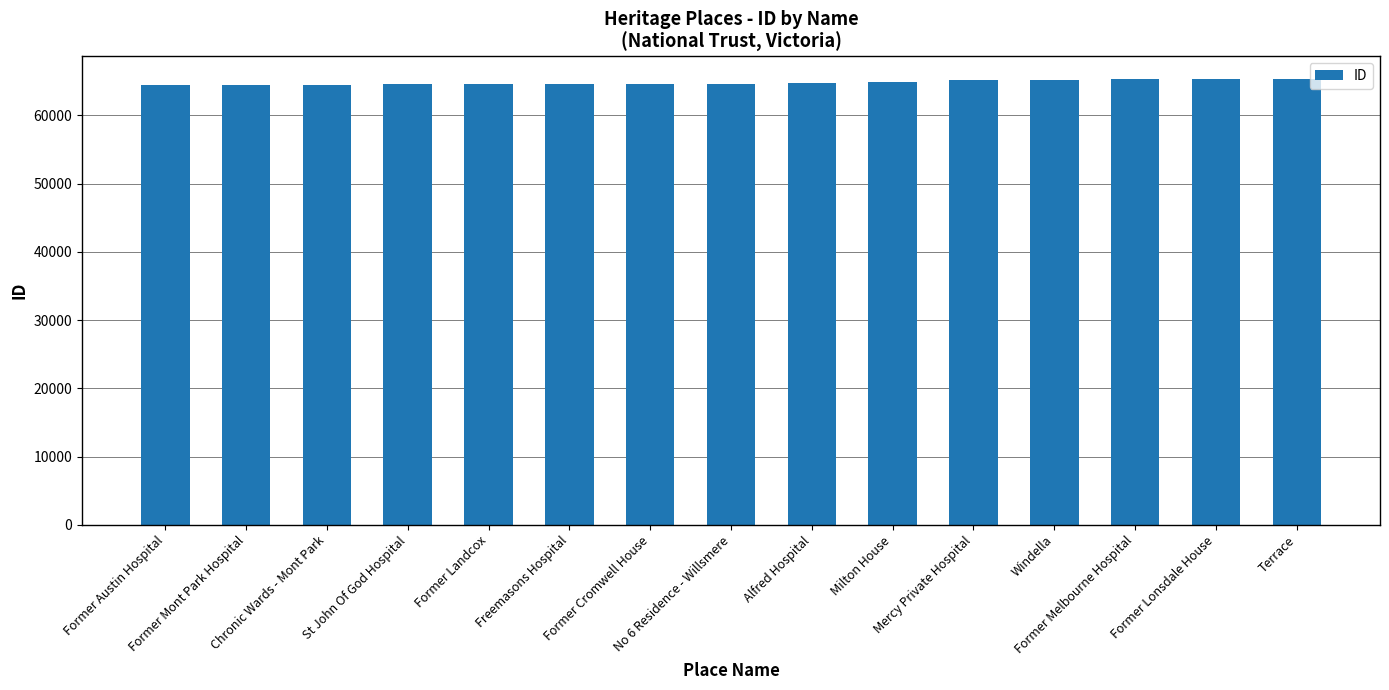

What is the average value?

64799